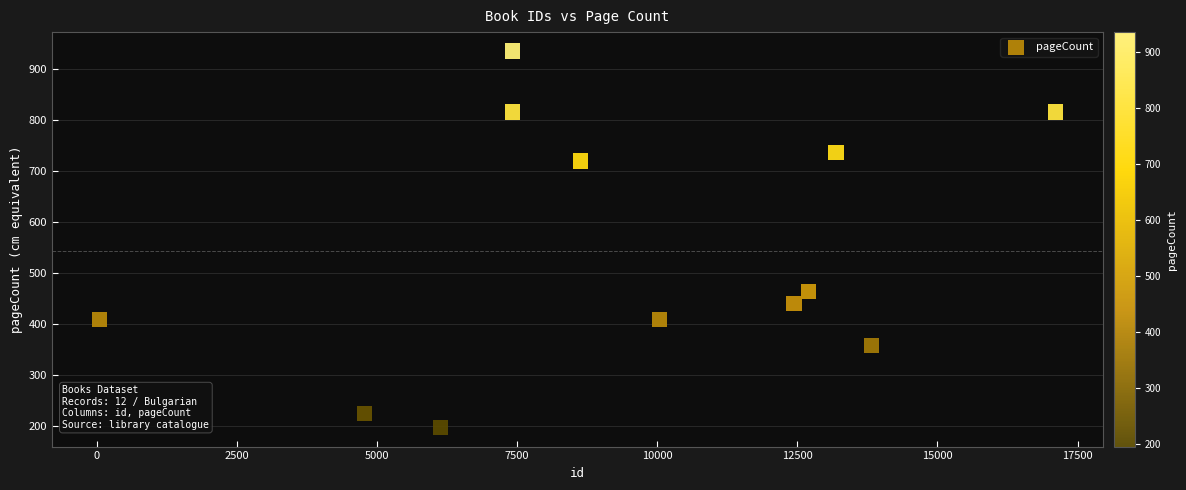

What Y value in the scatter plot is closest to 566?

464